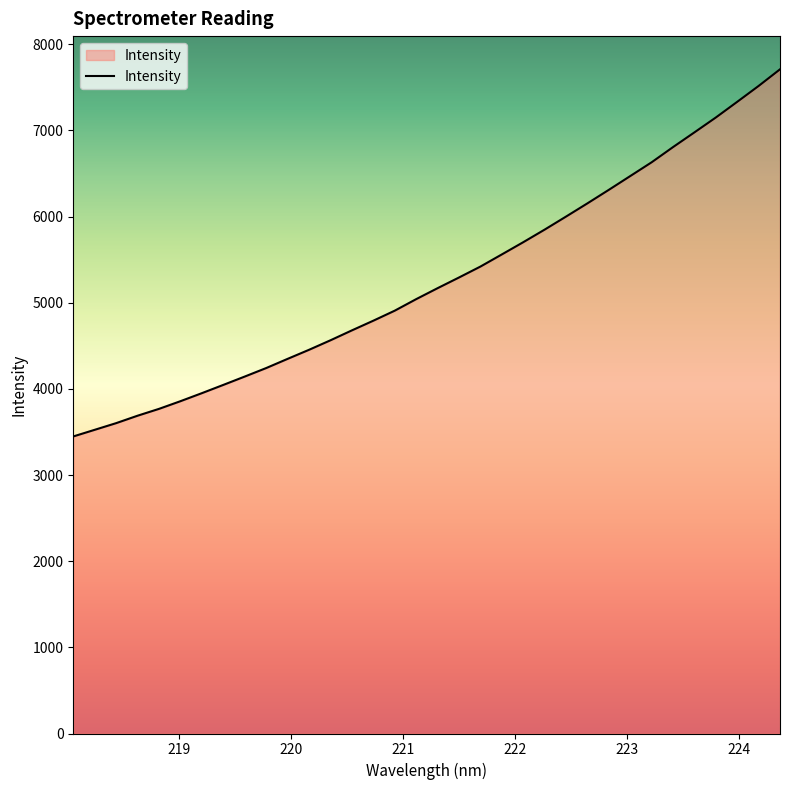

What is the difference between the maximum and minimum values?

4261.1